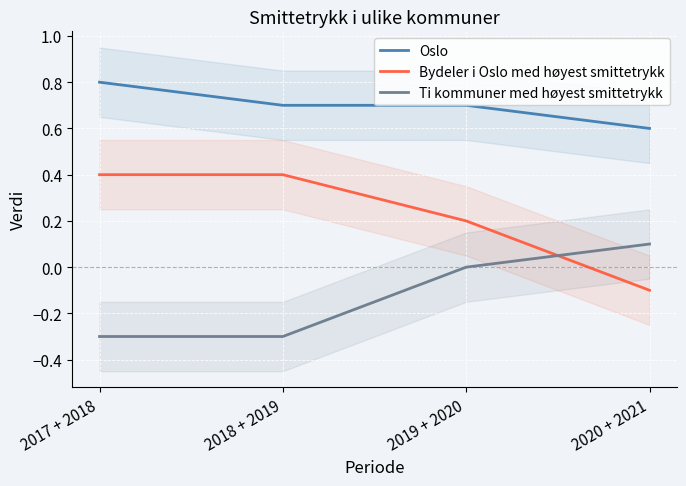

Which has a higher value, 2018 + 2019 or 2017 + 2018?

2017 + 2018